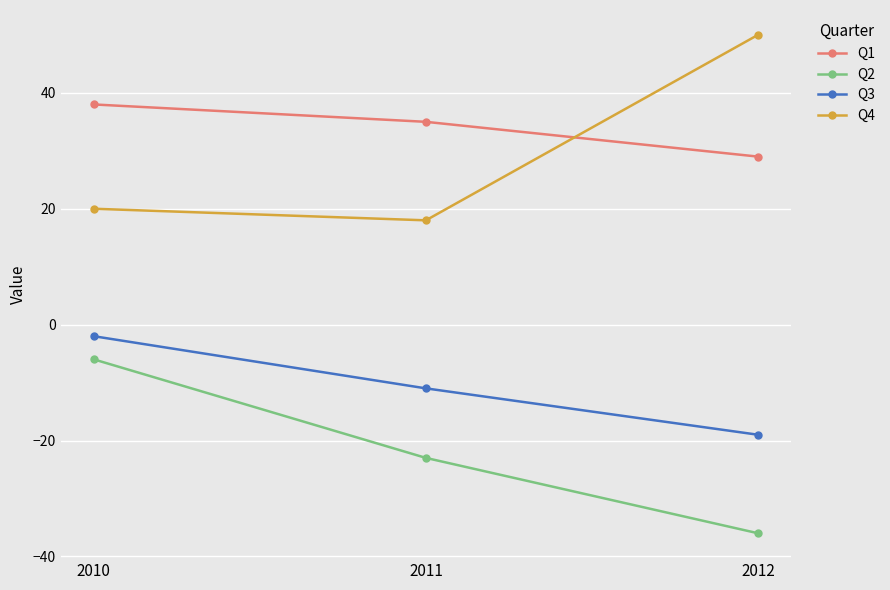

Reading left to right, what are all the values shown in this chart?

Q1: 2010=38	2011=35	2012=29
Q2: 2010=-6	2011=-23	2012=-36
Q3: 2010=-2	2011=-11	2012=-19
Q4: 2010=20	2011=18	2012=50